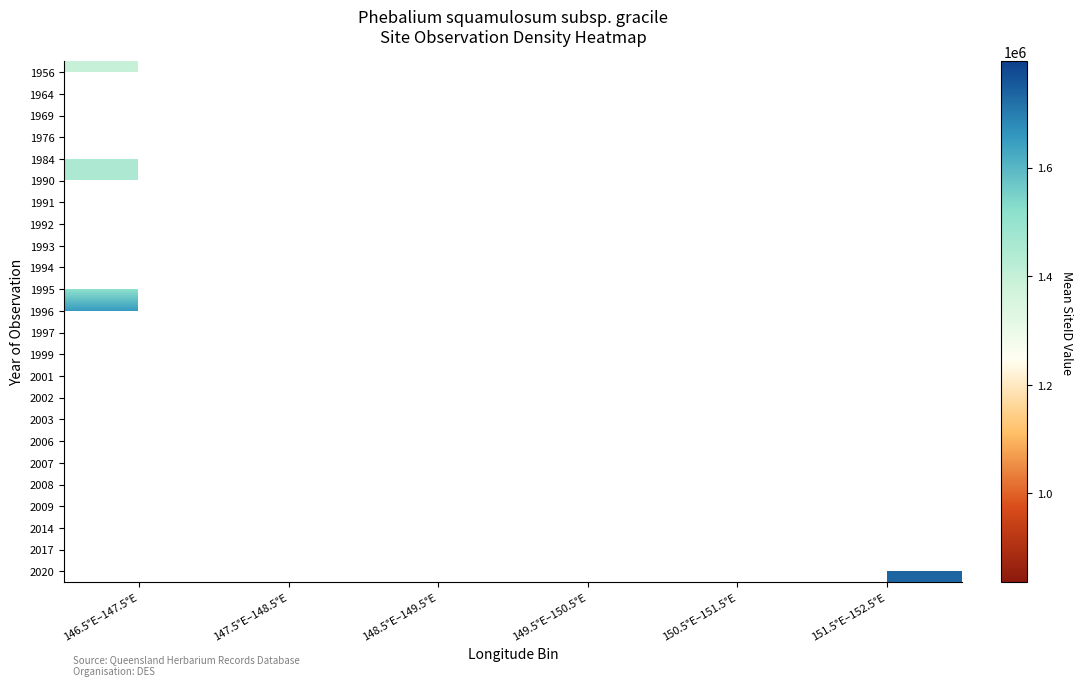

The 1969 series shows 2543671.6 at 150.5°E–151.5°E. True or false?

False